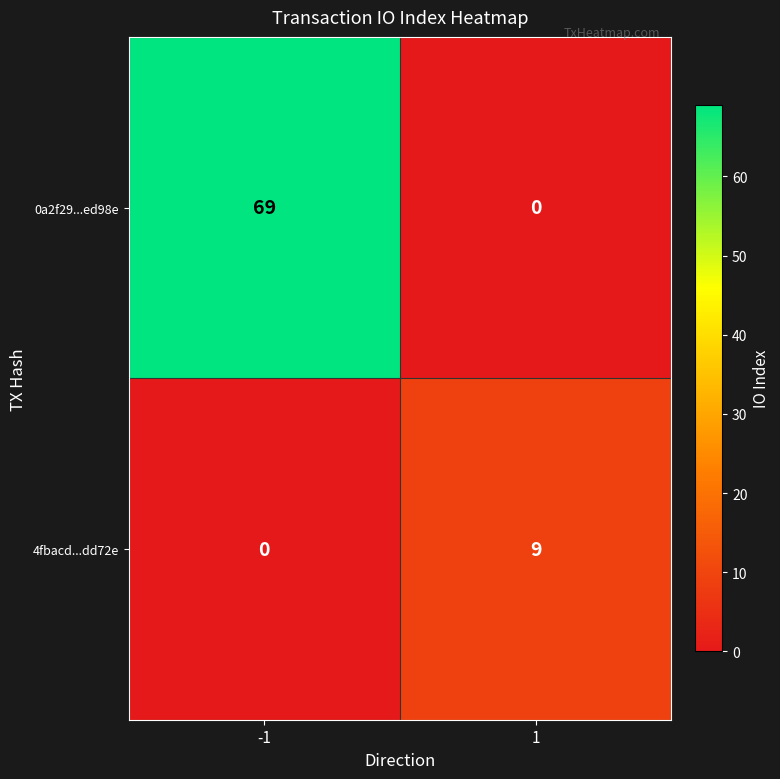

True or false: 0a2f29...ed98e has a value of 45 at 1.

False